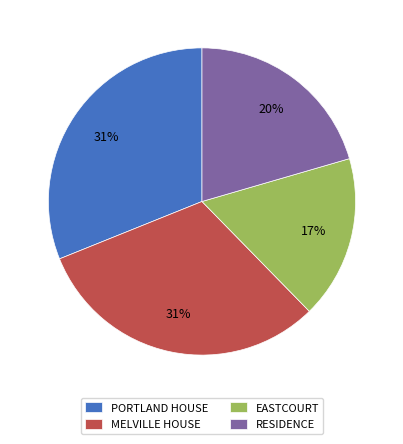

True or false: PORTLAND HOUSE accounts for 31% of the total.

True